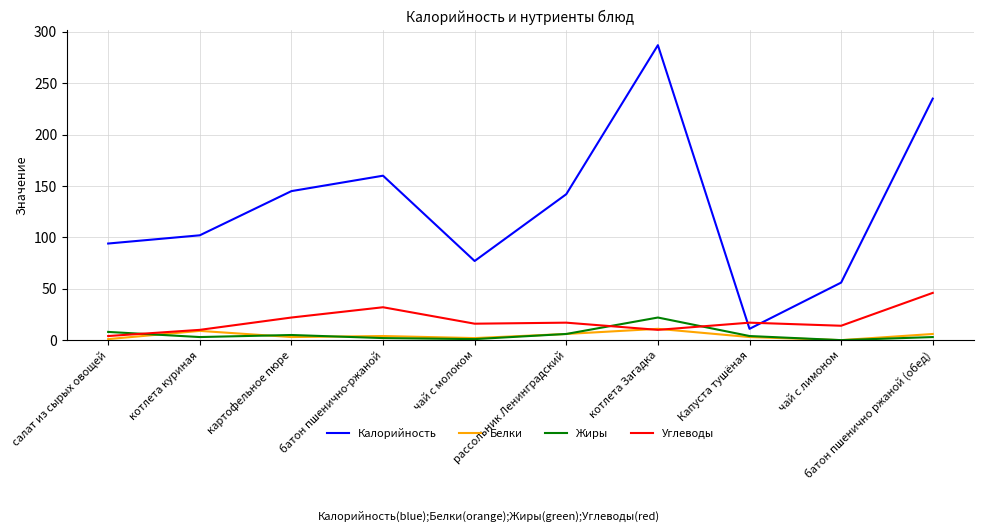

What is the sum of all Калорийность values?

1309